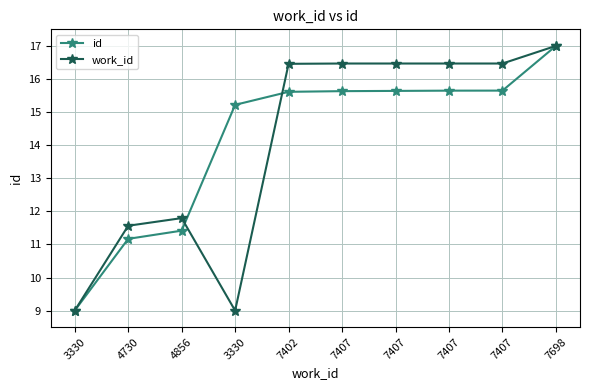

Does the chart have visible grid lines?

Yes